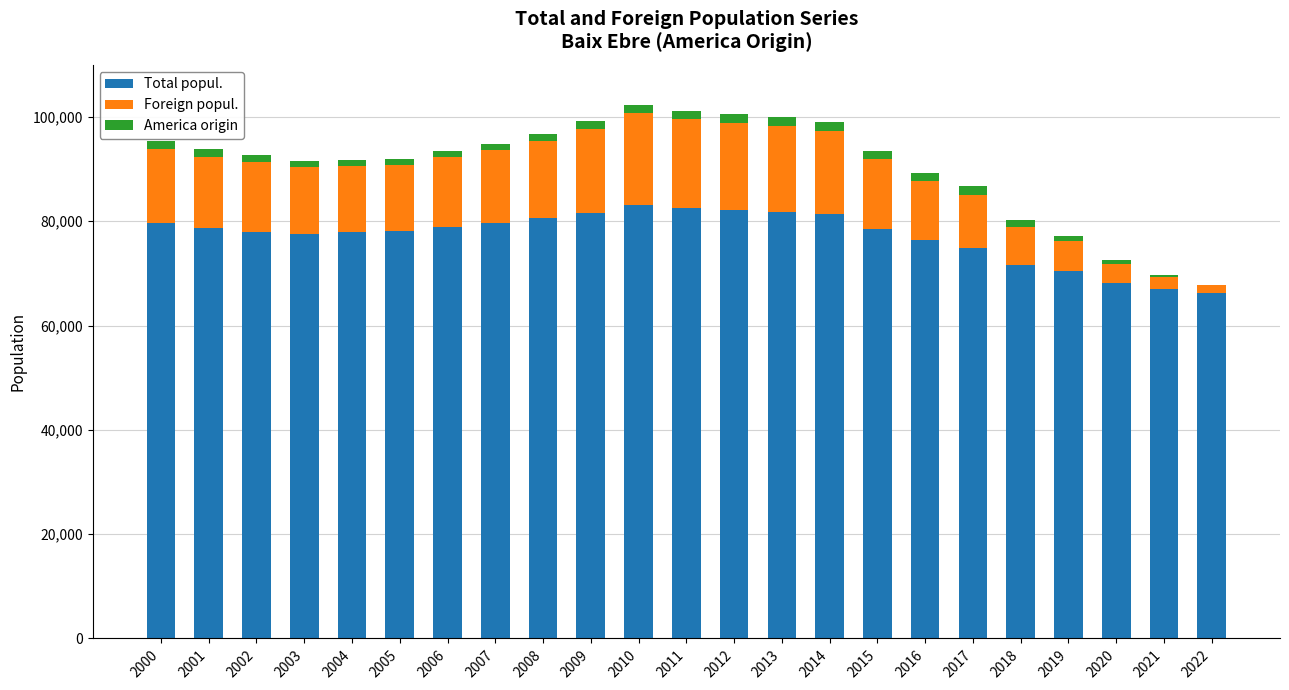

At which label does Total popul. first exceed 78590?

2000